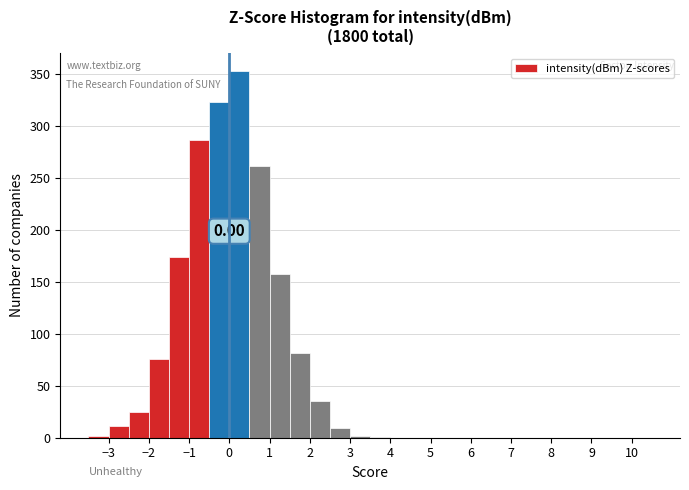

Over which range of the x-axis is the bar tallest?

0.0 to 0.5